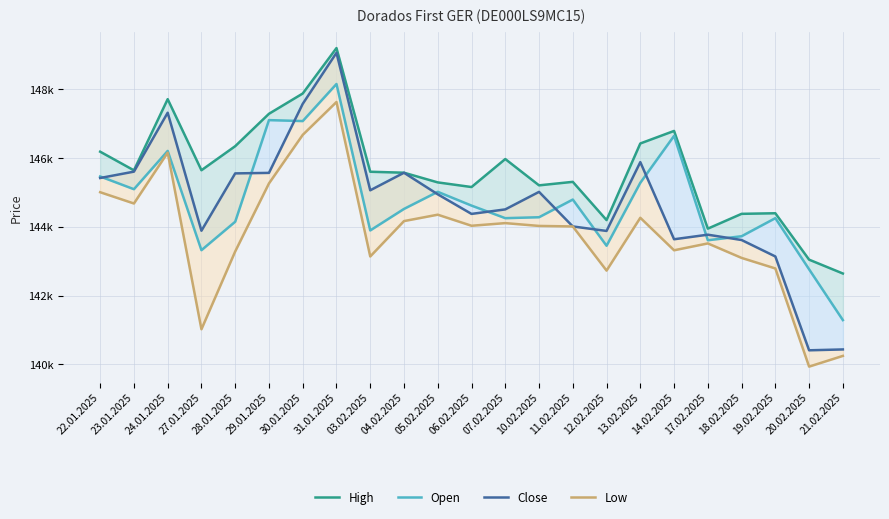

How many interior local valleys does the High series have?

6